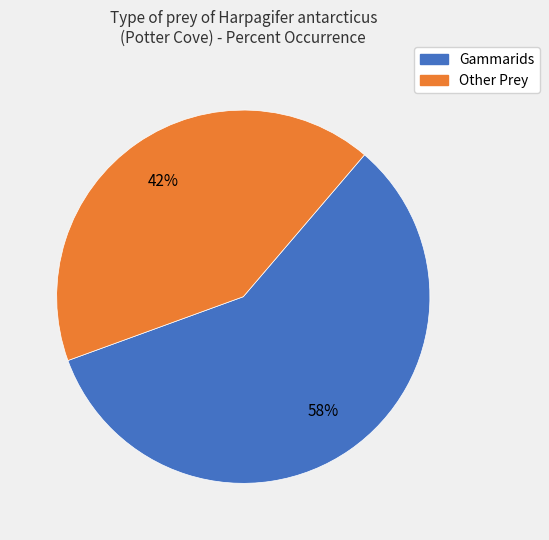

Does any single category account for the majority?

Yes